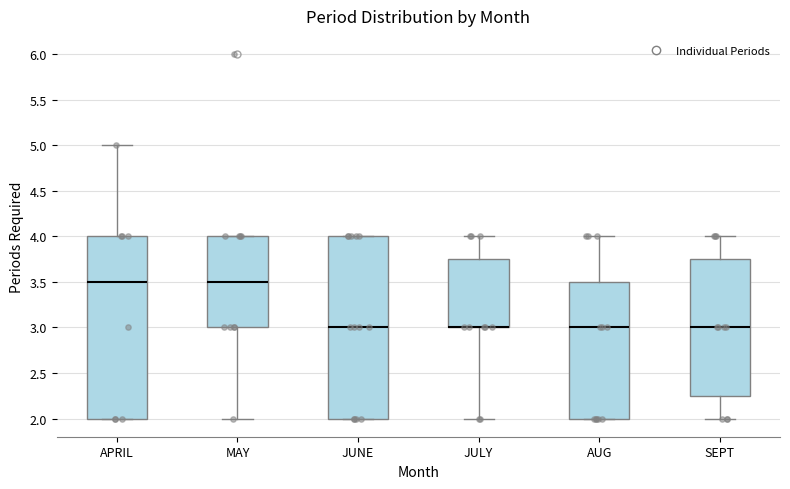

Where does the upper whisker of the box for APRIL end on the y-axis? The values are not printed on the chart, so give them approximately, as read against the axis.

5.00